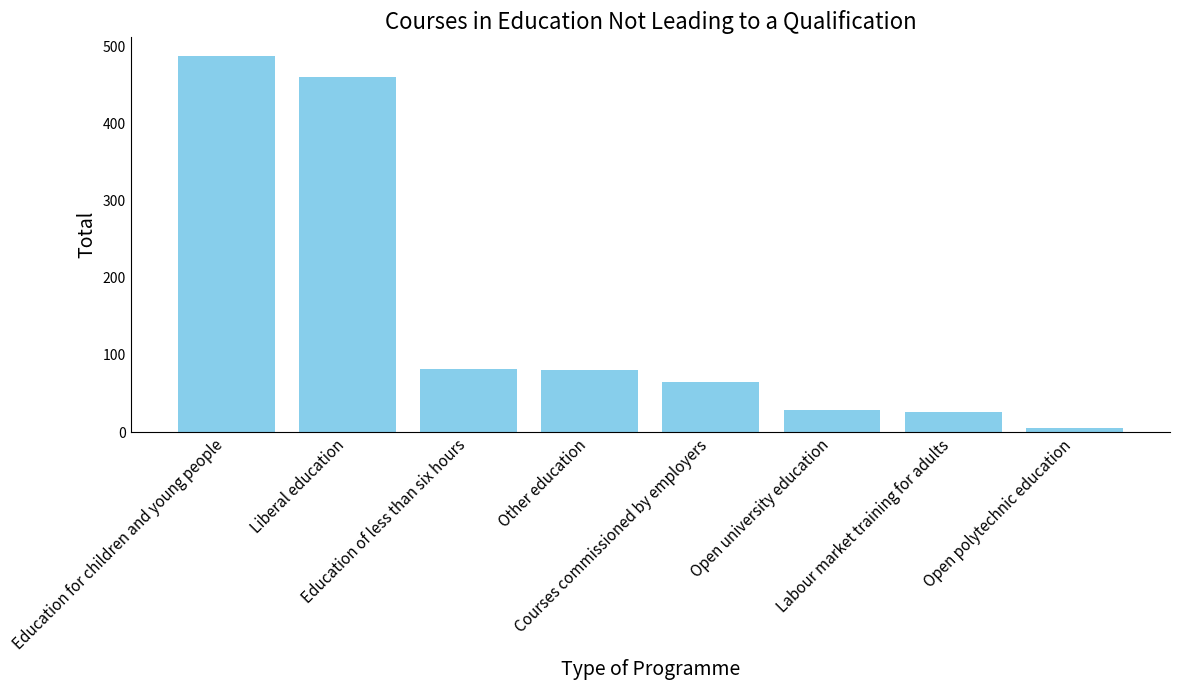

The chart shows a value of 6 at Labour market training for adults. True or false?

False